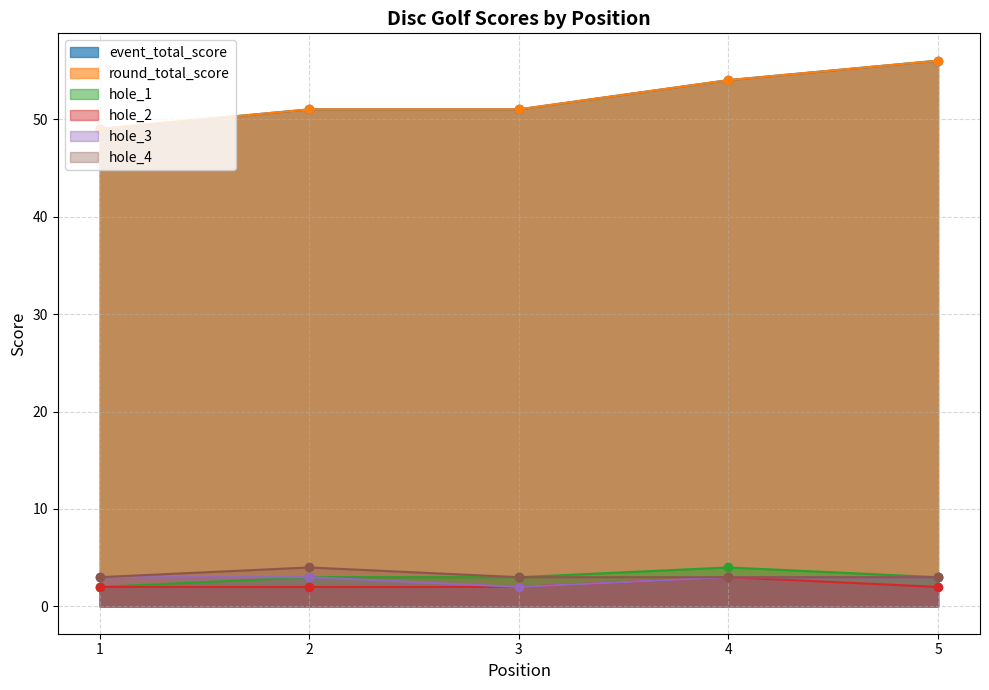

Does the chart have visible grid lines?

Yes